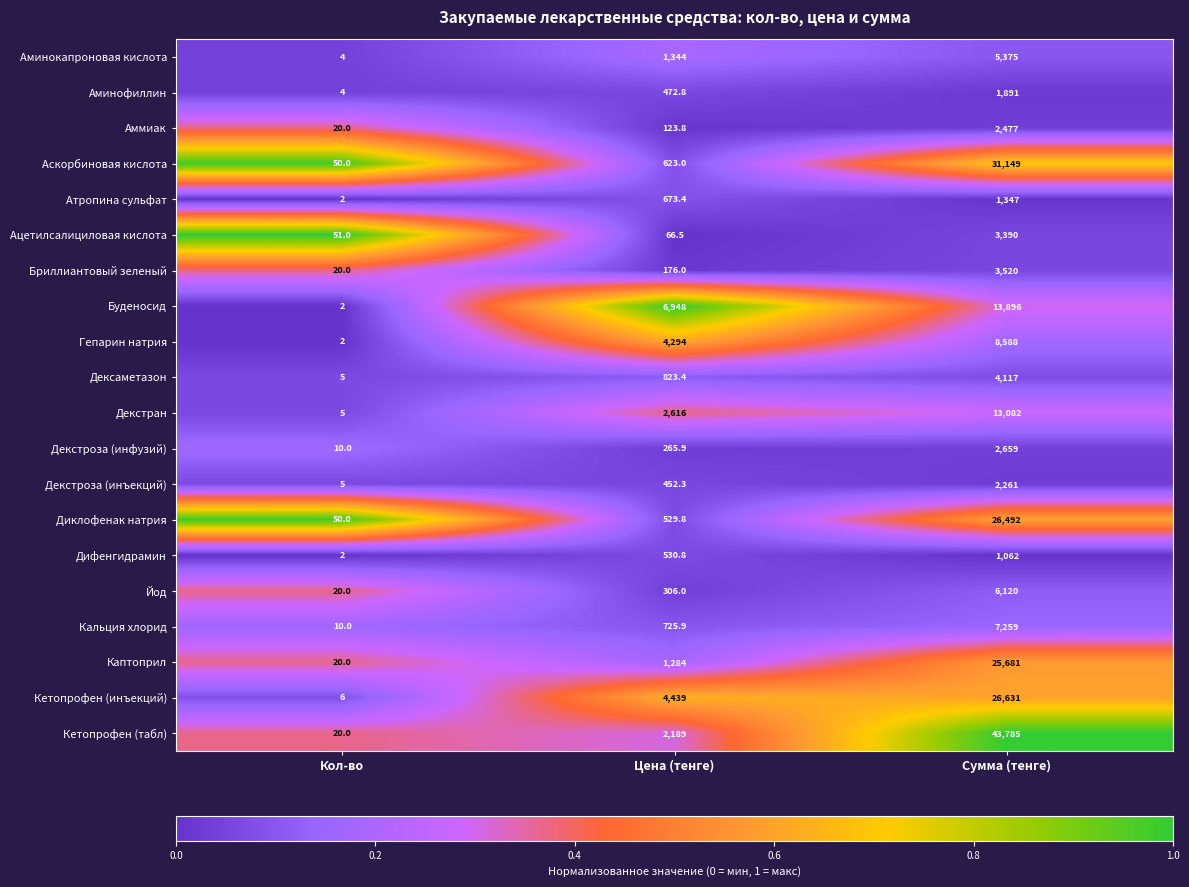

Which series has the largest total across all categories?

Кетопрофен (табл)